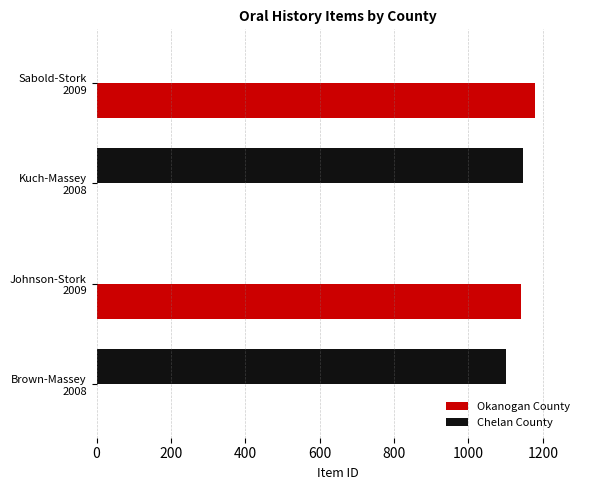

What is the maximum value shown in the chart?

1178